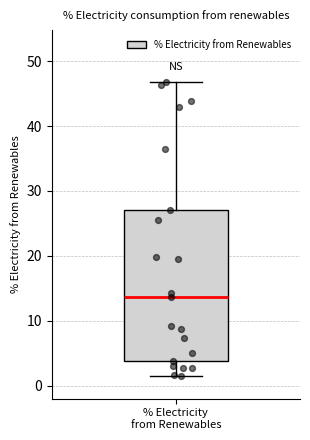

Where does the median line of the box for % Electricity from Renewables sit on the y-axis? The values are not printed on the chart, so give them approximately, as read against the axis.

14